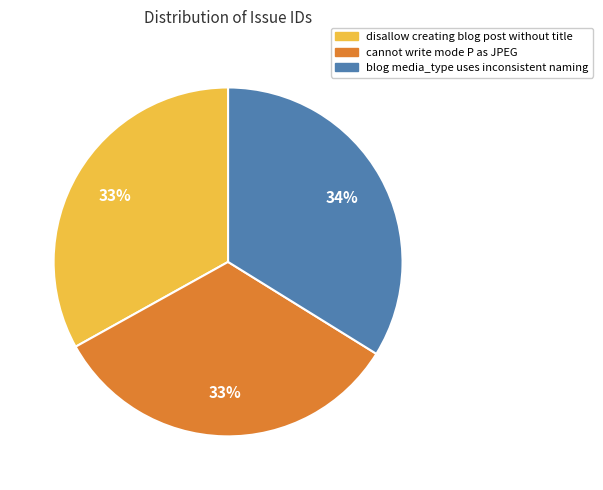

To the nearest percent, what percentage of the pie is disallow creating blog post without title?

33%